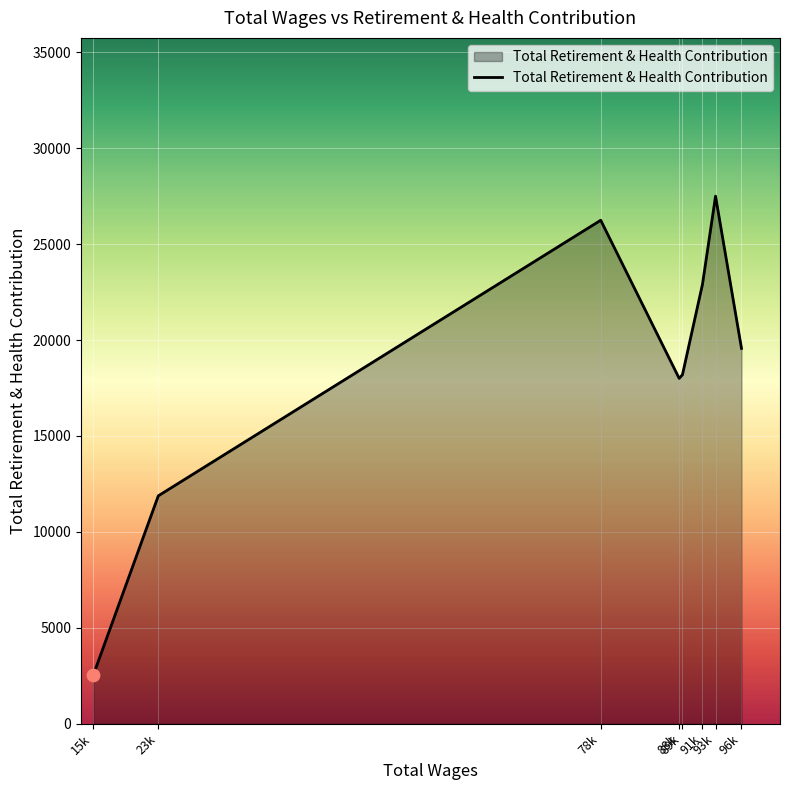

What is the sum of all values?

146809